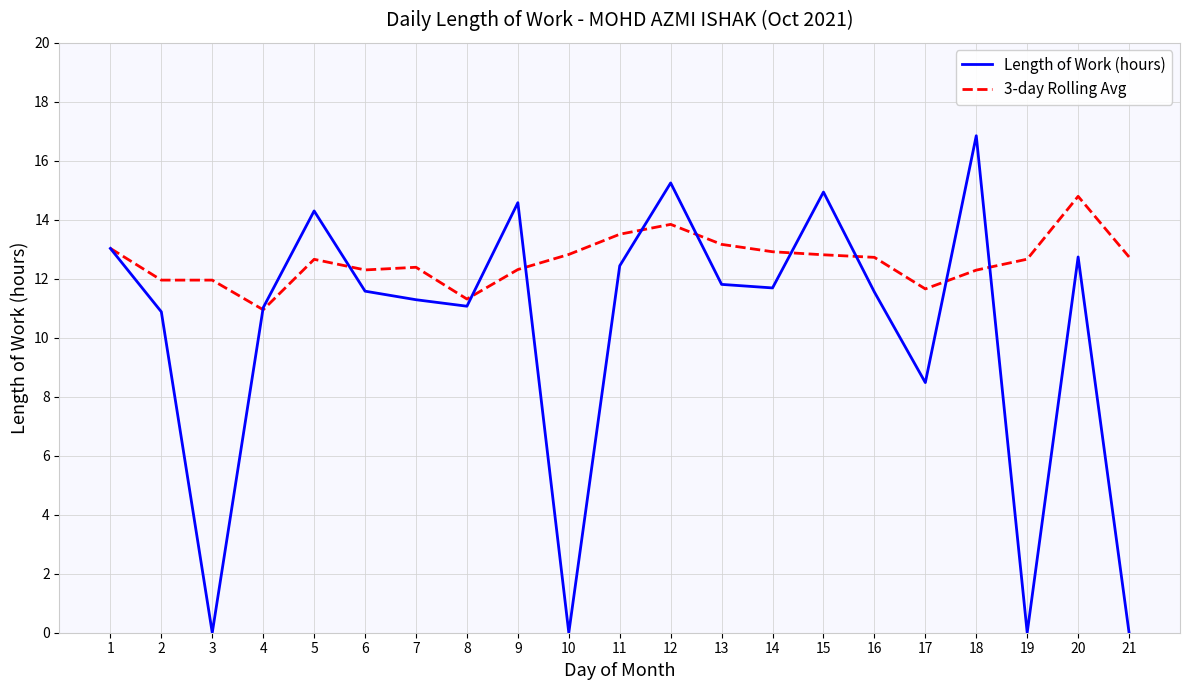

Which series has the largest range (max minus min)?

Length of Work (hours)